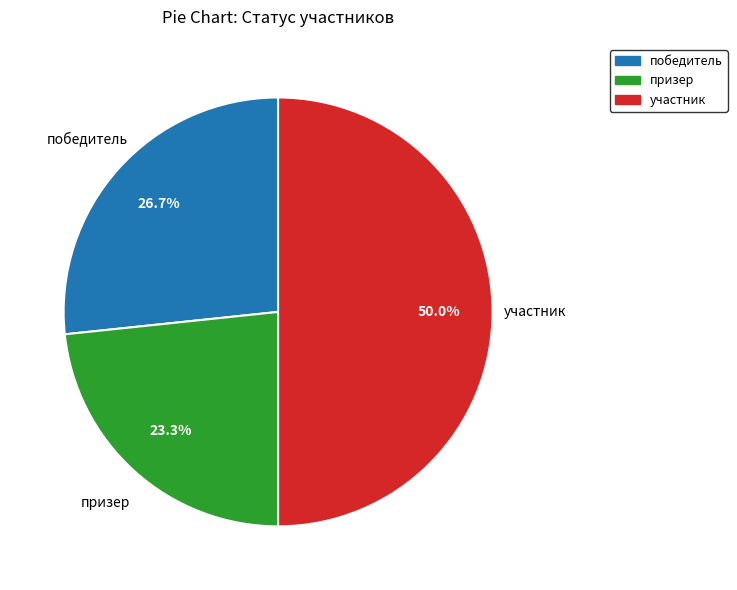

Is the sum of призер and участник greater than half?

Yes